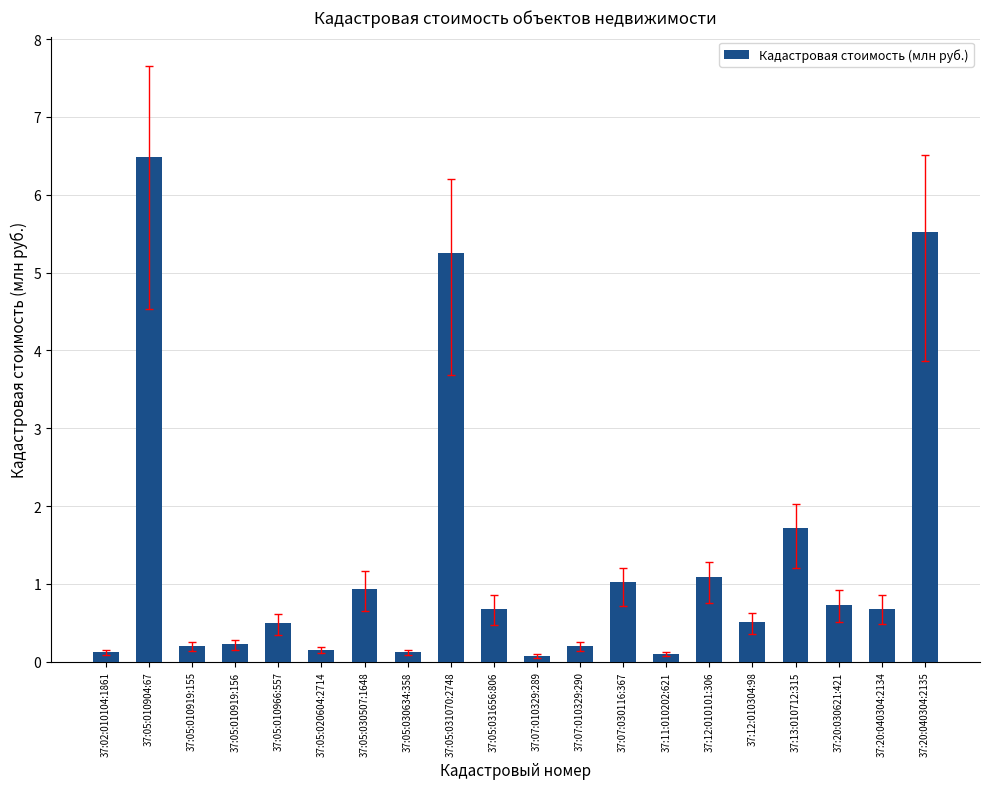

What is the sum of all values?

26.3